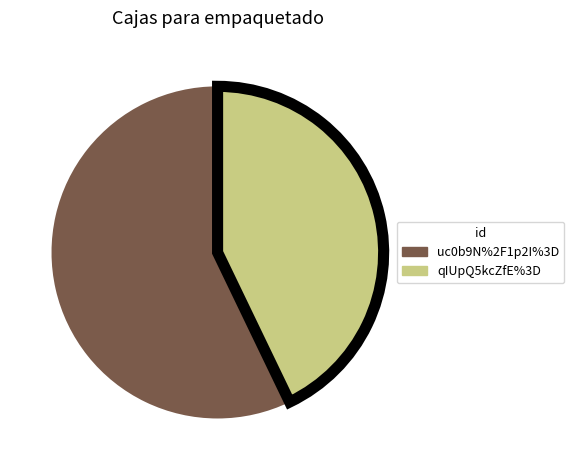

Which category has the smallest portion of the pie?

qIUpQ5kcZfE%3D